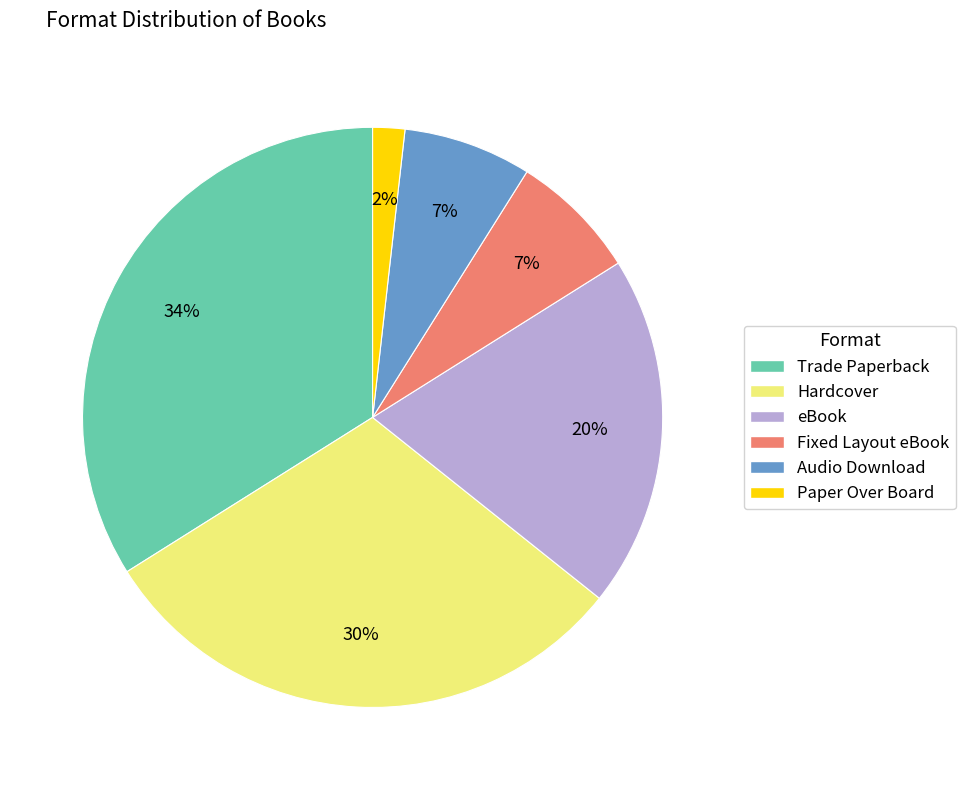

Between Fixed Layout eBook and Paper Over Board, which is larger?

Fixed Layout eBook